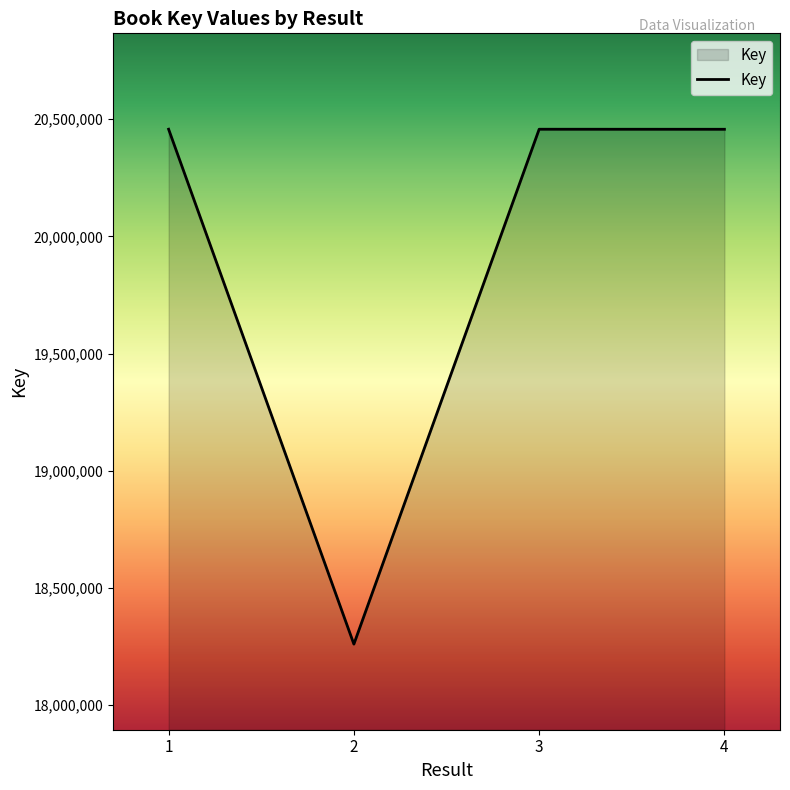

What is the smallest value displayed?

18260282